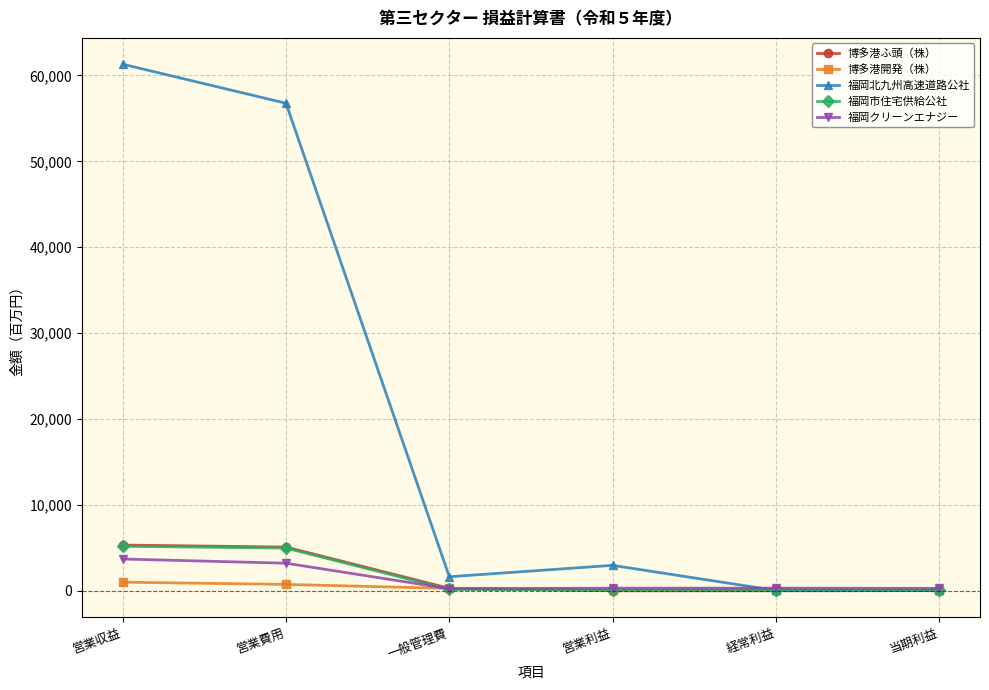

What is the sum of the 福岡クリーンエナジー values at 一般管理費 and 経常利益?

492.0